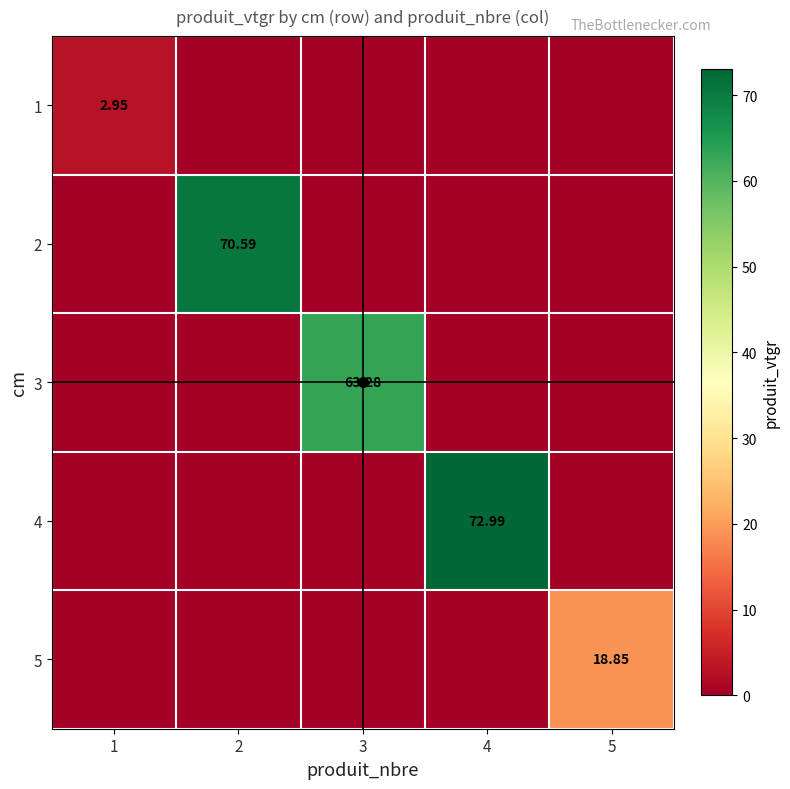

At which category is the sum across all series the highest?

4